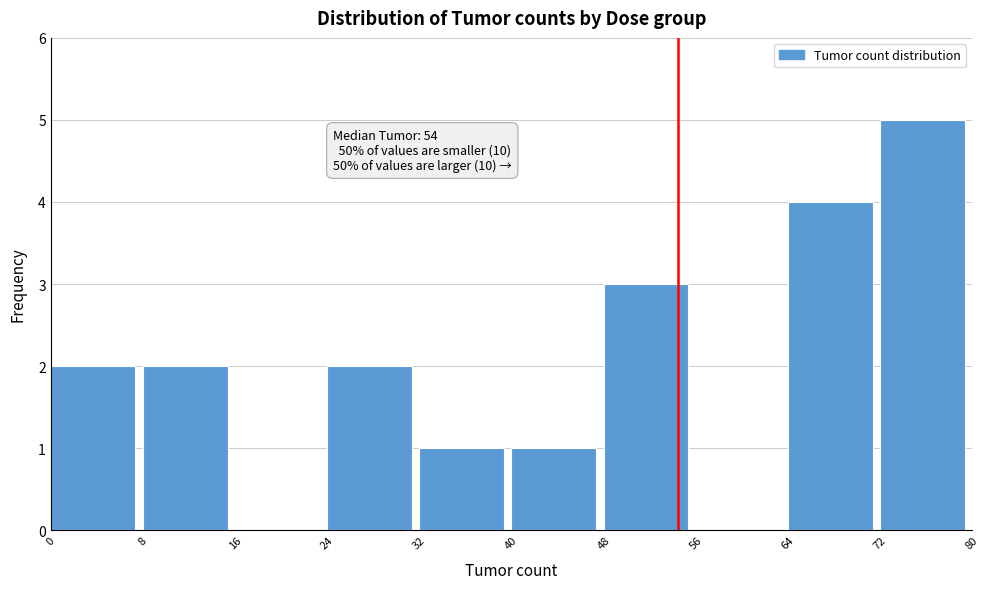

Over which range of the x-axis is the bar tallest?

72 to 80